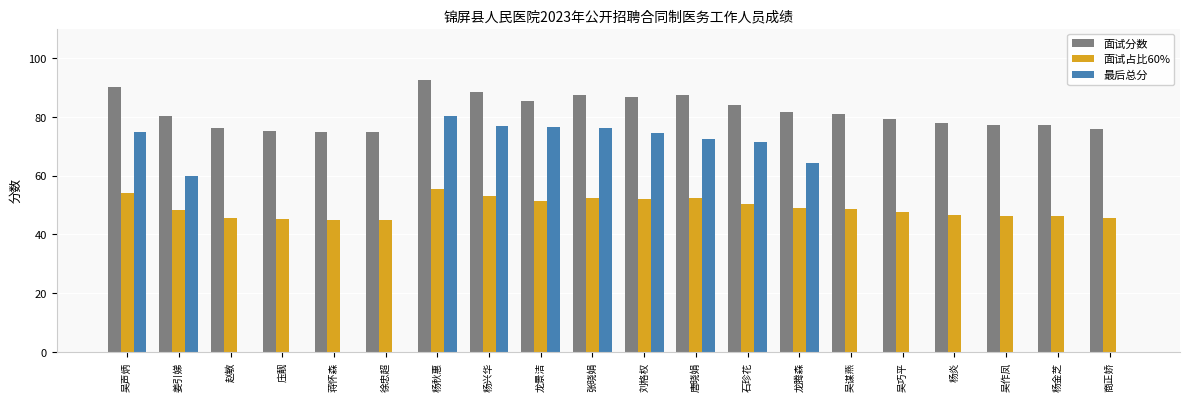

The 最后总分 series shows 50.7 at 吴谋燕. True or false?

False